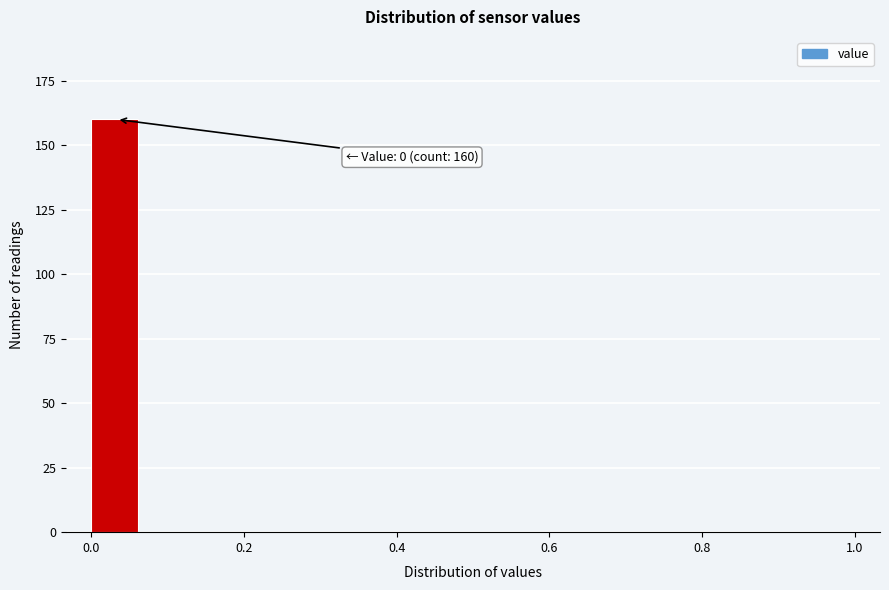

Read against the x-axis, roughly where is the centre of the tallest bar?

0.04